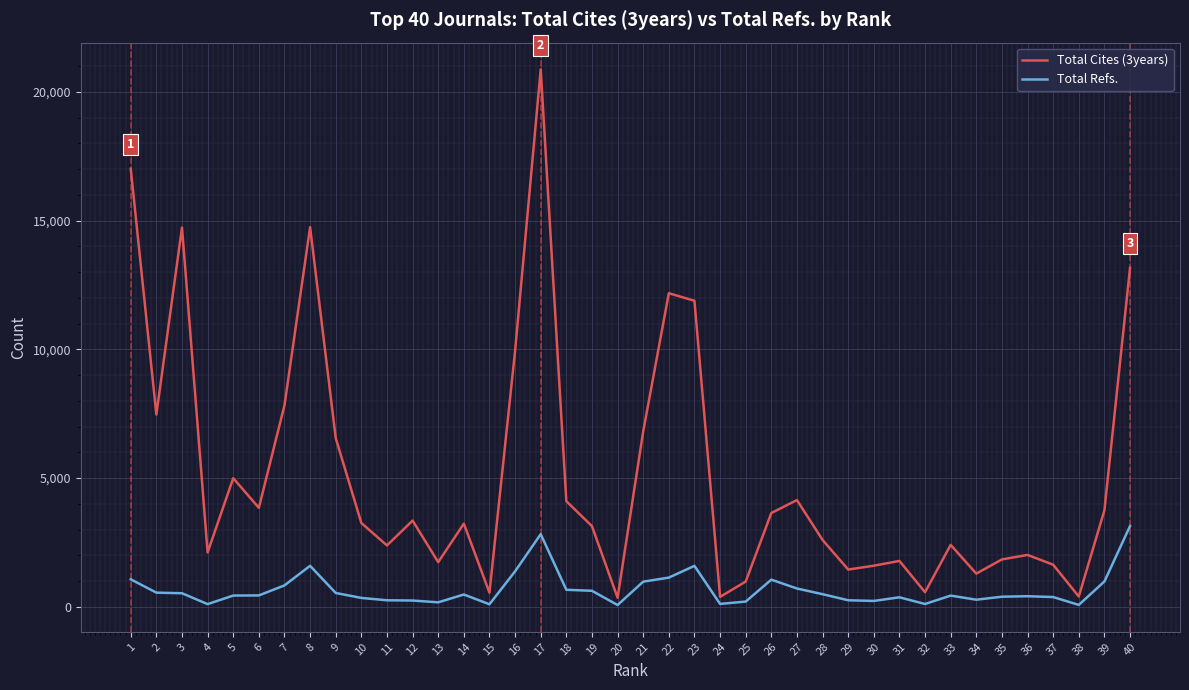

What is the smallest value displayed?

67